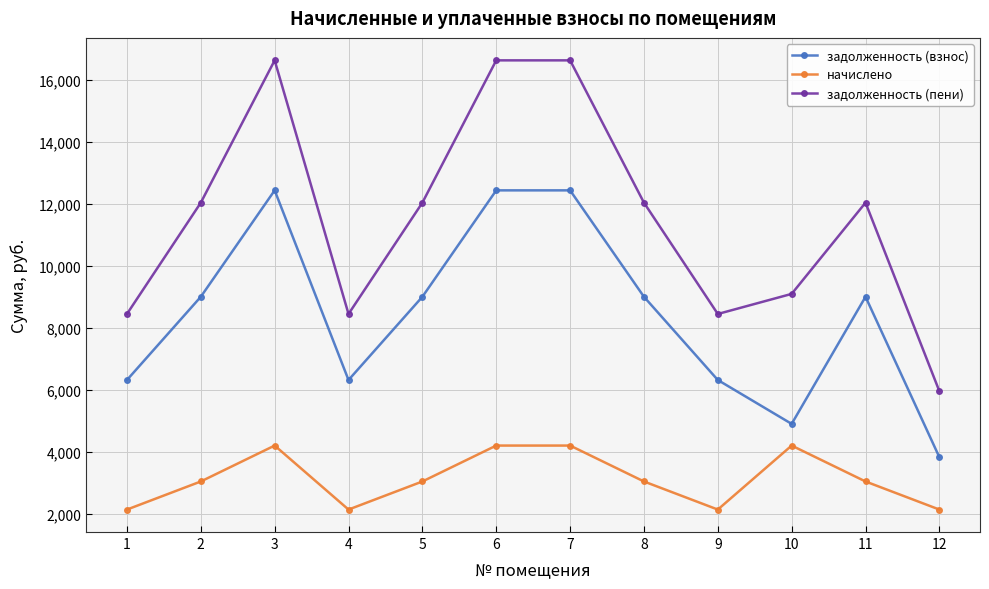

True or false: задолженность (пени) and начислено intersect in this chart.

False